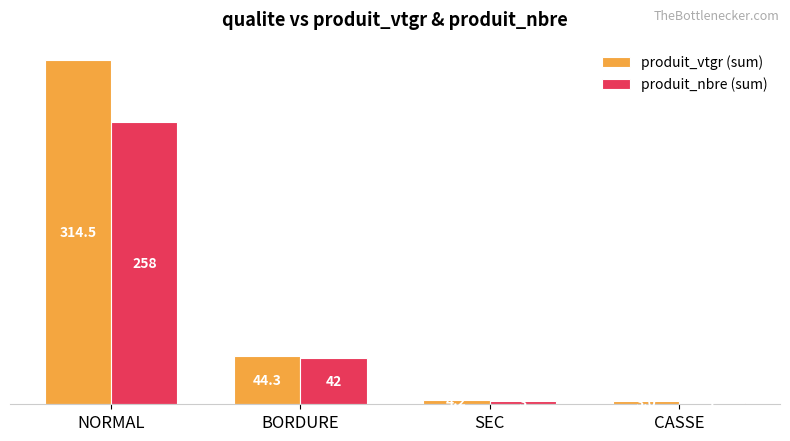

Which series changed the most between BORDURE and SEC?

produit_vtgr (sum)